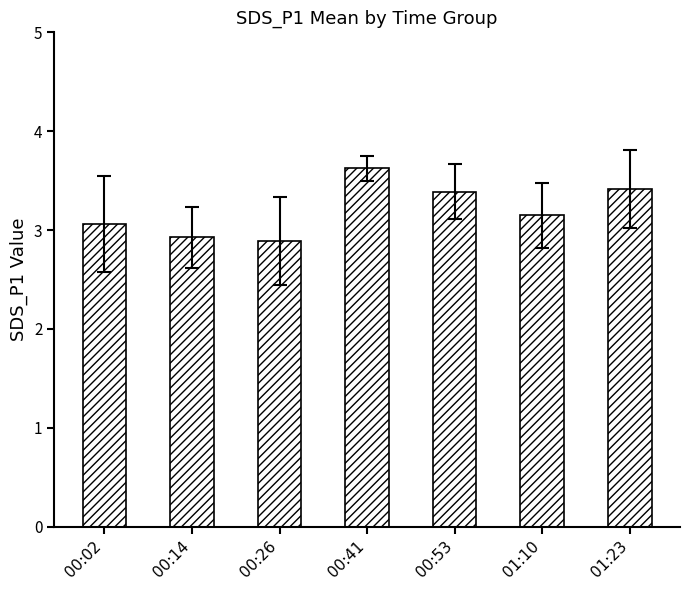

What is the minimum value shown in the chart?

2.9